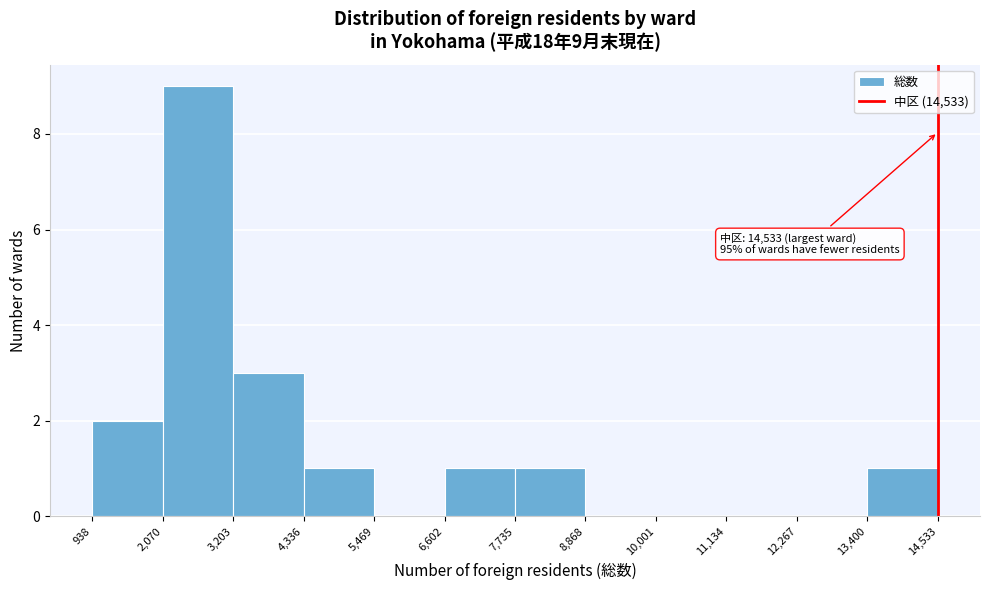

Over which range of the x-axis is the bar tallest?

2,070 to 3,203